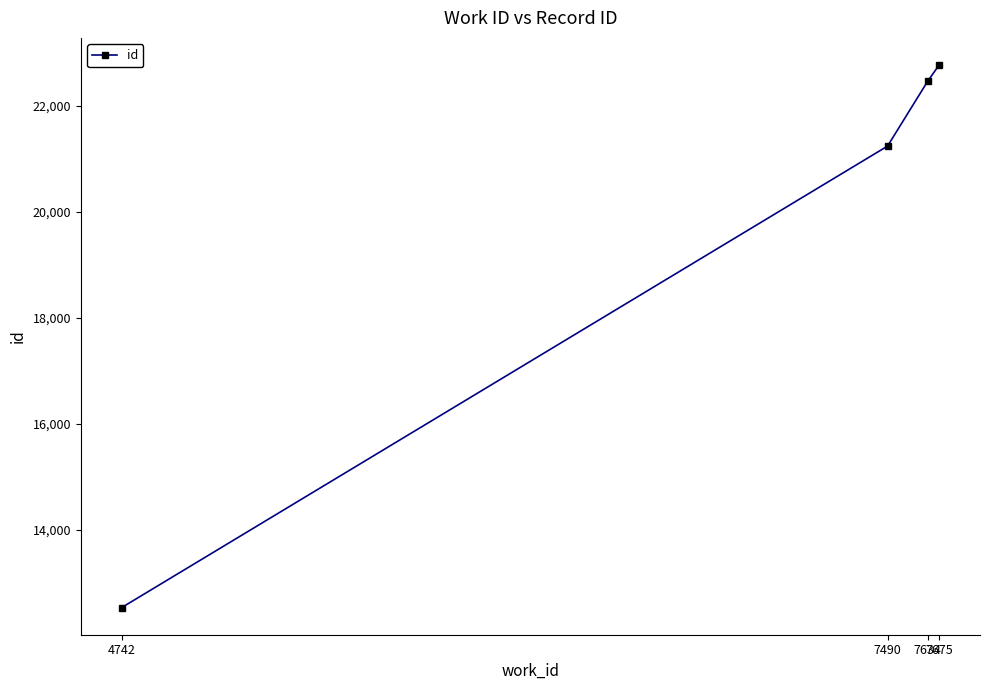

What is the minimum value shown in the chart?

12527